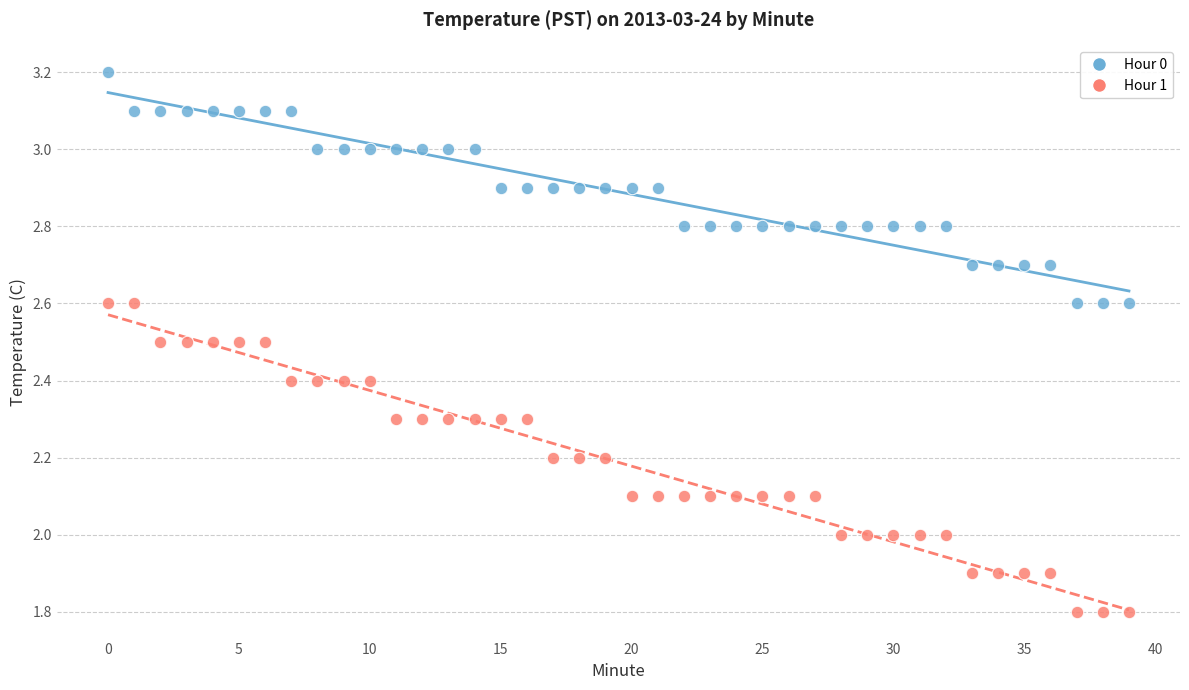

What are all the series names shown in the legend?

Hour 0, Hour 1